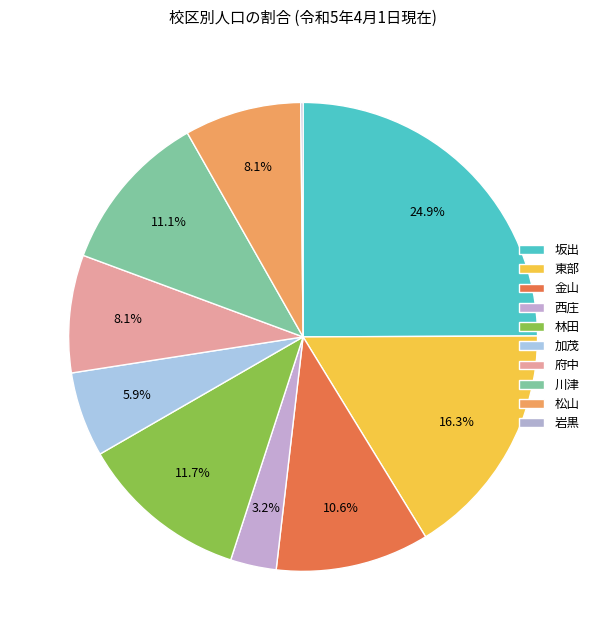

Count the number of slices in the pie.

10